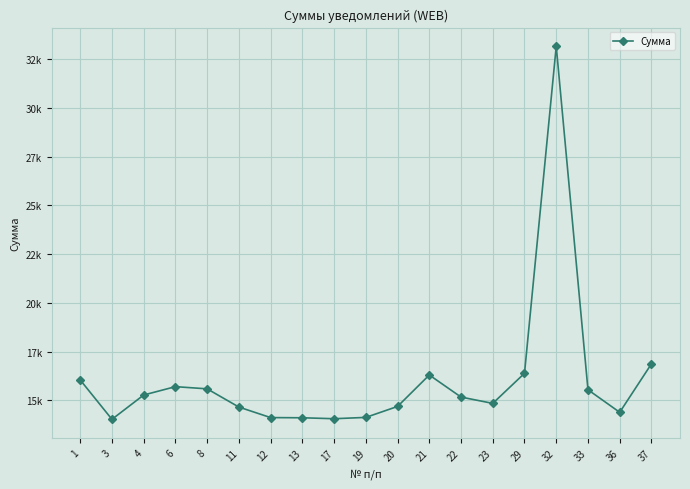

Does the chart have visible grid lines?

Yes